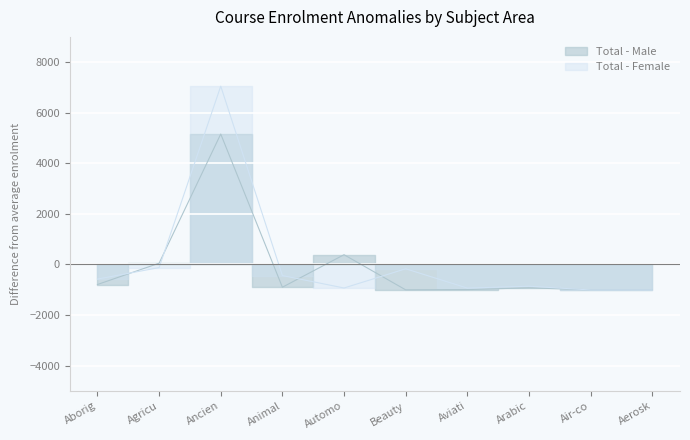

Between Aborig and Animal, which is larger?

Aborig